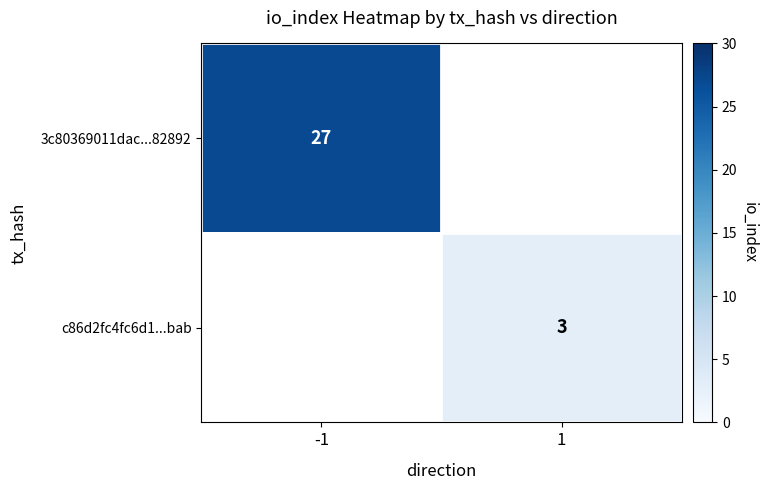

Which category has the lowest value across all series?

1